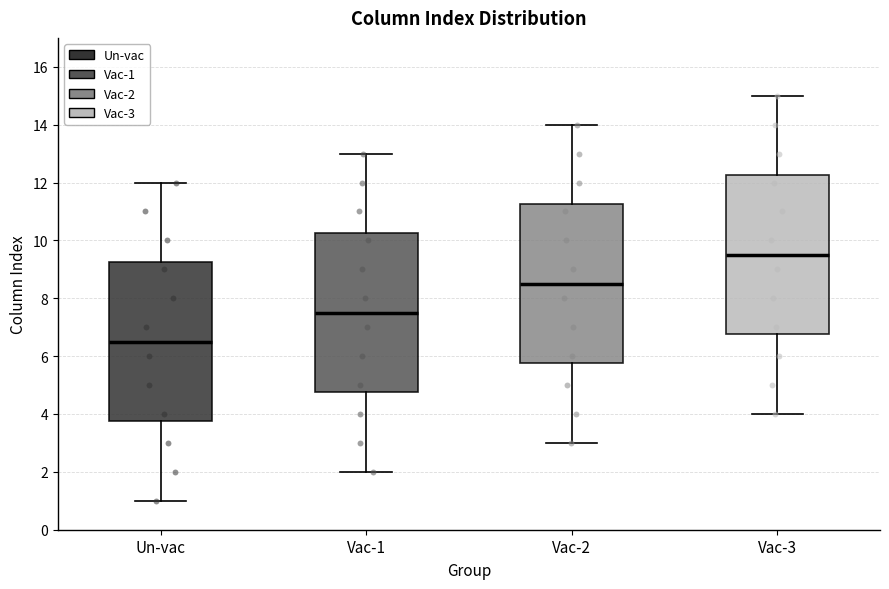

Reading left to right, transcribe this box plot: for each box, give where its median line is, the range the box spans, and where its two whiskers end, as read against the y-axis. The values are not printed on the chart, so give them approximately, as read against the axis.

Un-vac: median 6.6, box 3.8 to 9.2, whiskers 1.0 to 12.0
Vac-1: median 7.6, box 4.8 to 10.2, whiskers 2.0 to 13.0
Vac-2: median 8.6, box 5.8 to 11.2, whiskers 3.0 to 14.0
Vac-3: median 9.6, box 6.8 to 12.2, whiskers 4.0 to 15.0